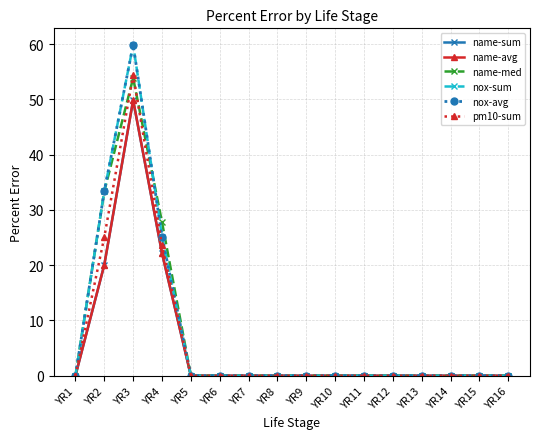

What is the difference between the maximum and minimum values in the nox-sum series?

59.8